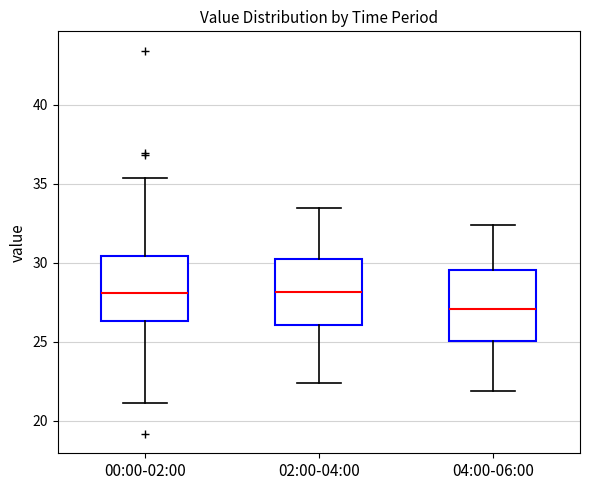

Reading left to right, read every box against the y-axis: the position of its median line, the range the box covers, and the ends of its whiskers. The values are not printed on the chart, so give them approximately, as read against the axis.

00:00-02:00: median 28.0, box 26.5 to 30.5, whiskers 21.0 to 35.5
02:00-04:00: median 28.0, box 26.0 to 30.5, whiskers 22.5 to 33.5
04:00-06:00: median 27.0, box 25.0 to 29.5, whiskers 22.0 to 32.5